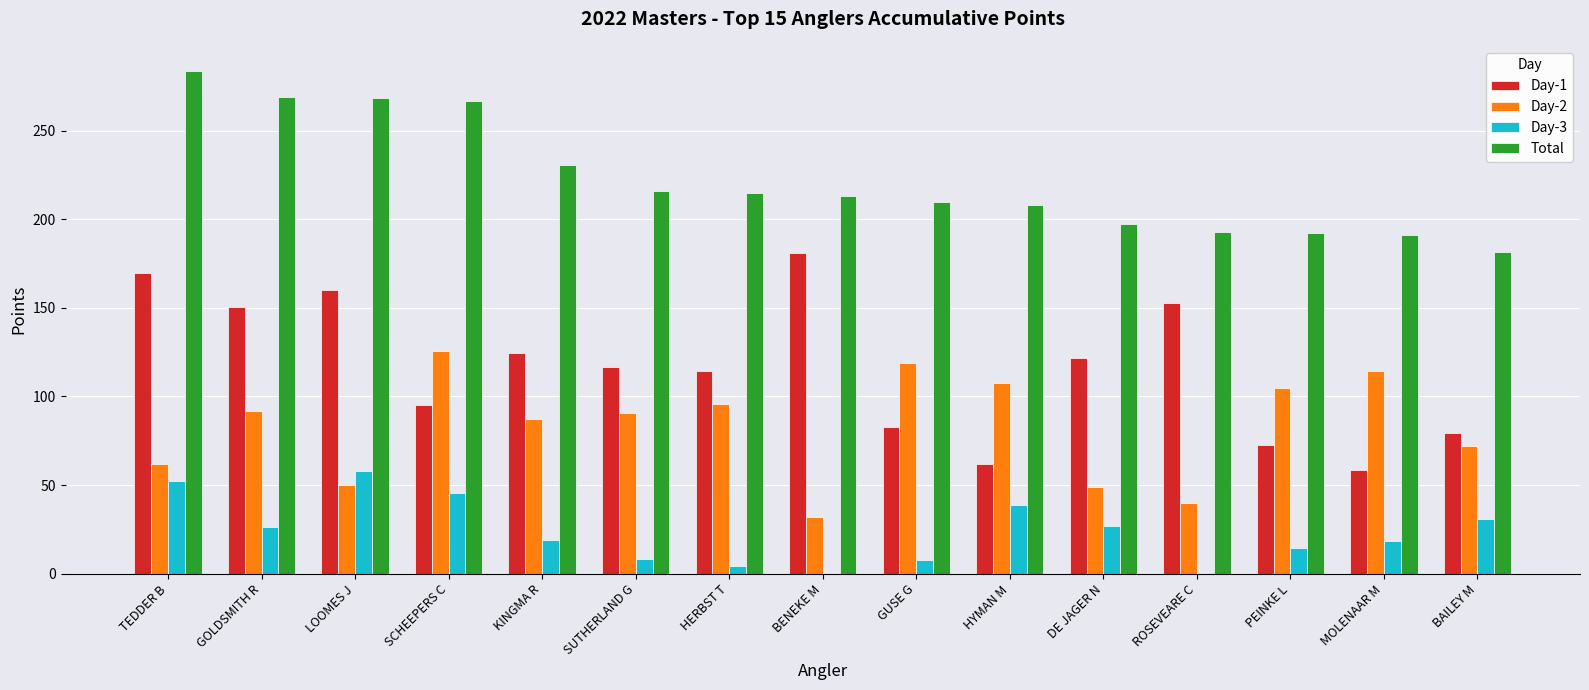

What is the sum of the Day-3 values at DE JAGER N and LOOMES J?

84.6